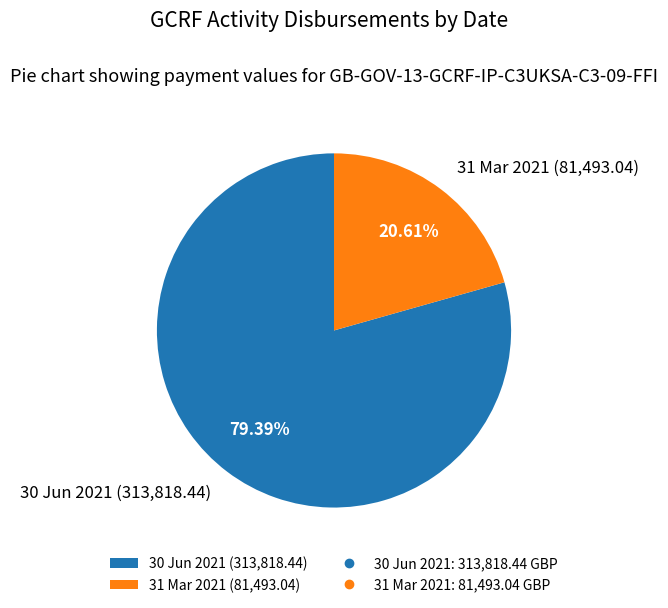

What is the largest slice in the pie chart?

30 Jun 2021